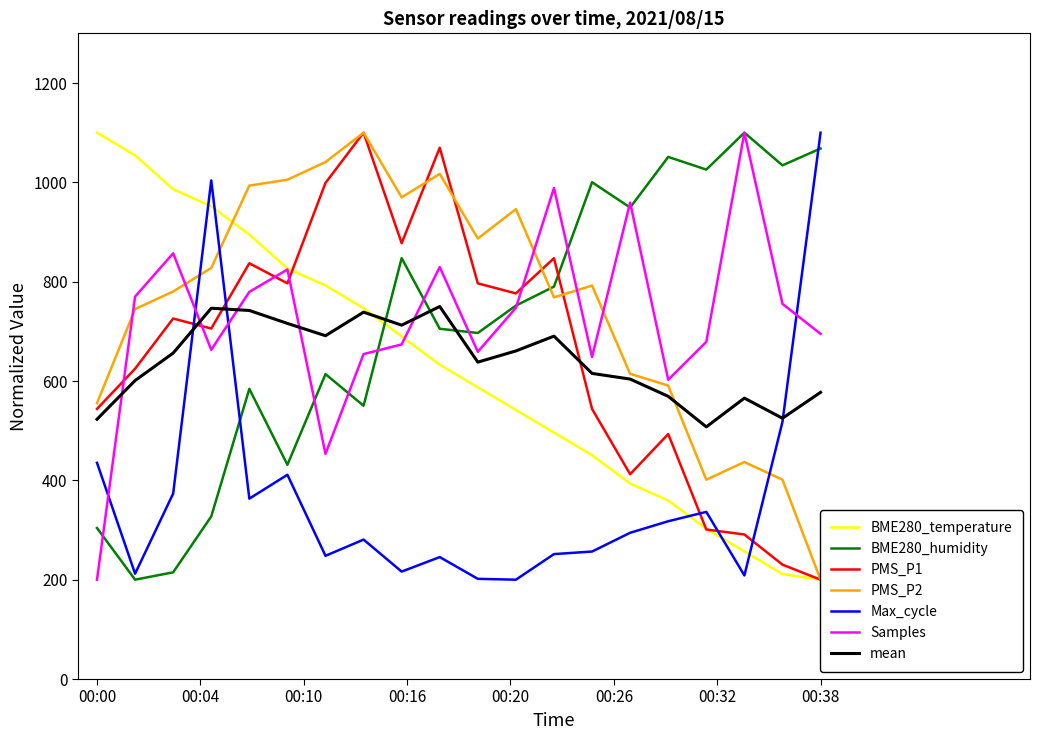

What is the spread (max minus min) of values at 00:22?

746.1